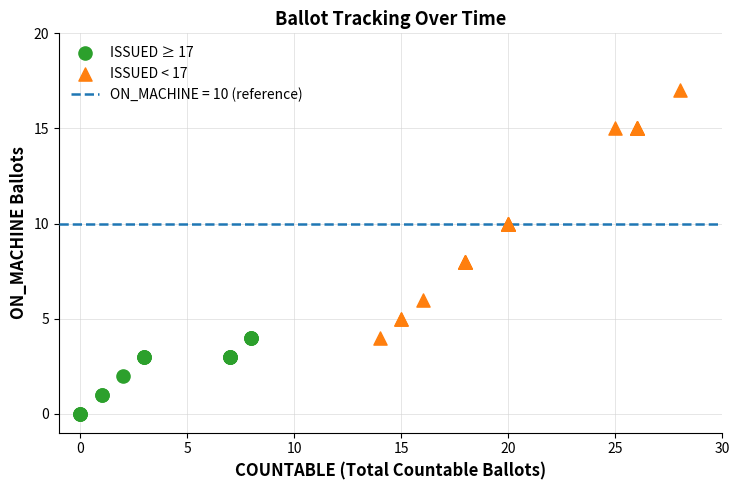

Which series has the largest Y range (max minus min)?

ISSUED < 17